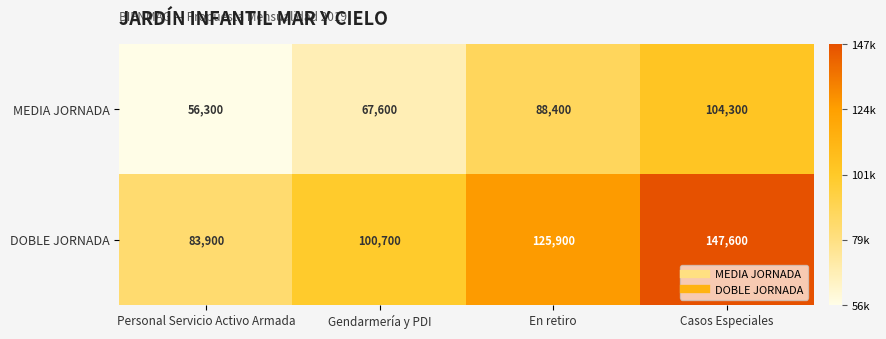

Between Gendarmería y PDI and Casos Especiales, which series saw the biggest shift?

DOBLE JORNADA